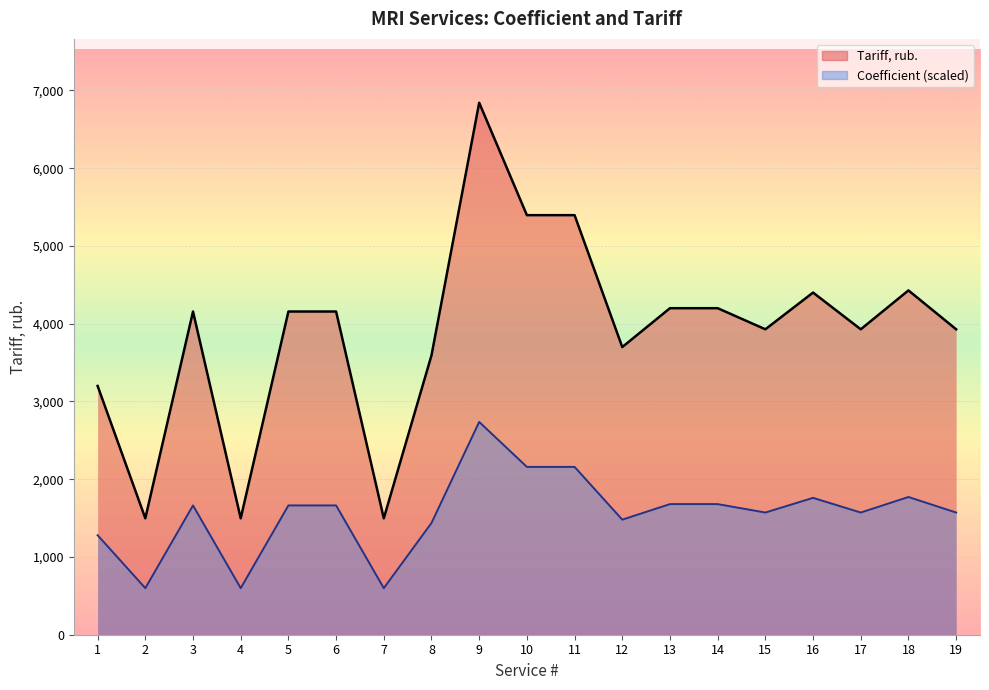

True or false: Coefficient and Tariff intersect in this chart.

False